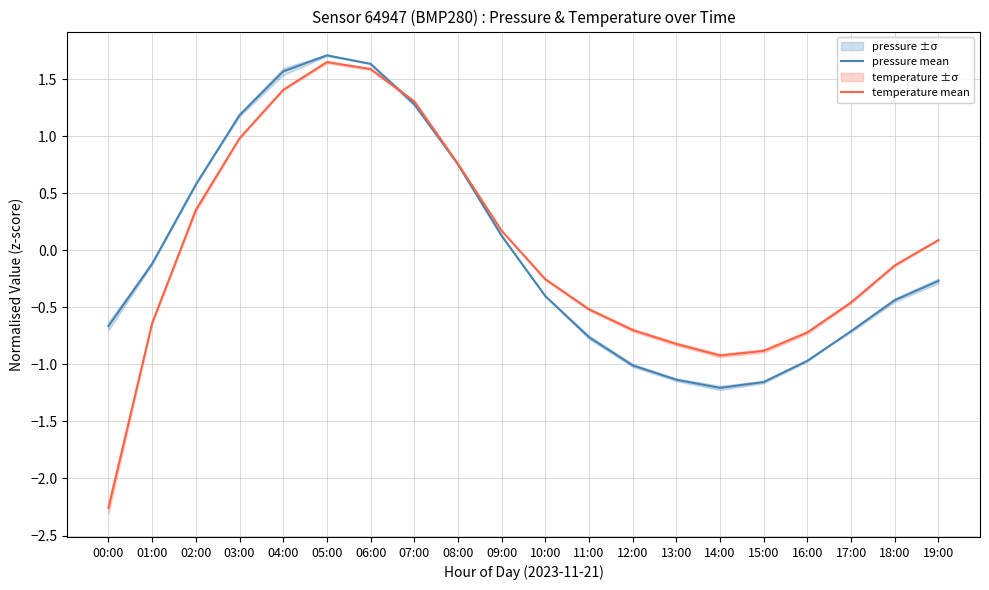

How many lines are shown in the chart?

2